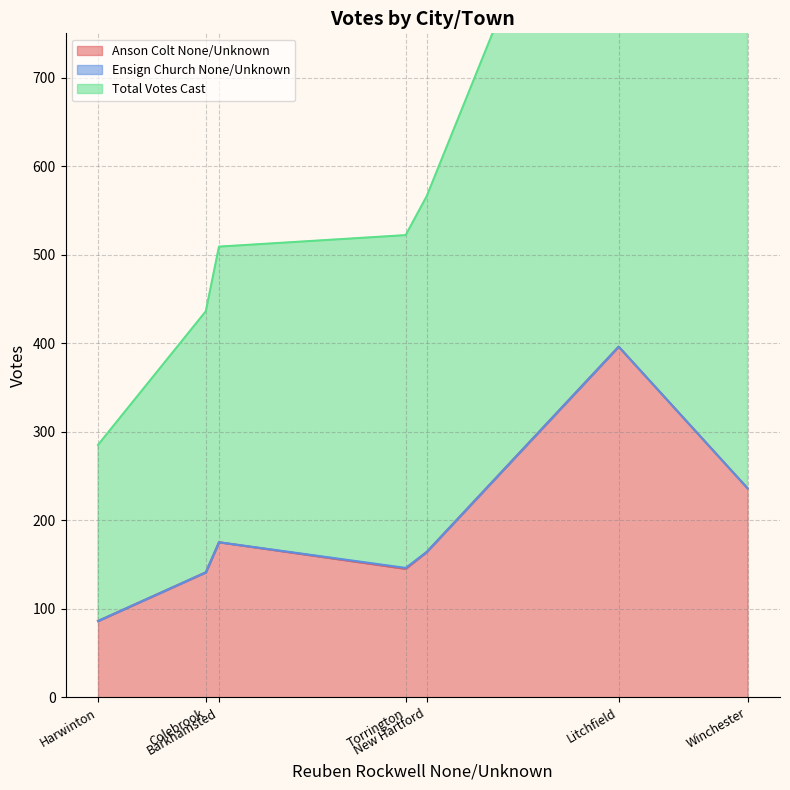

The Anson Colt None/Unknown series shows 236 at Winchester. True or false?

True